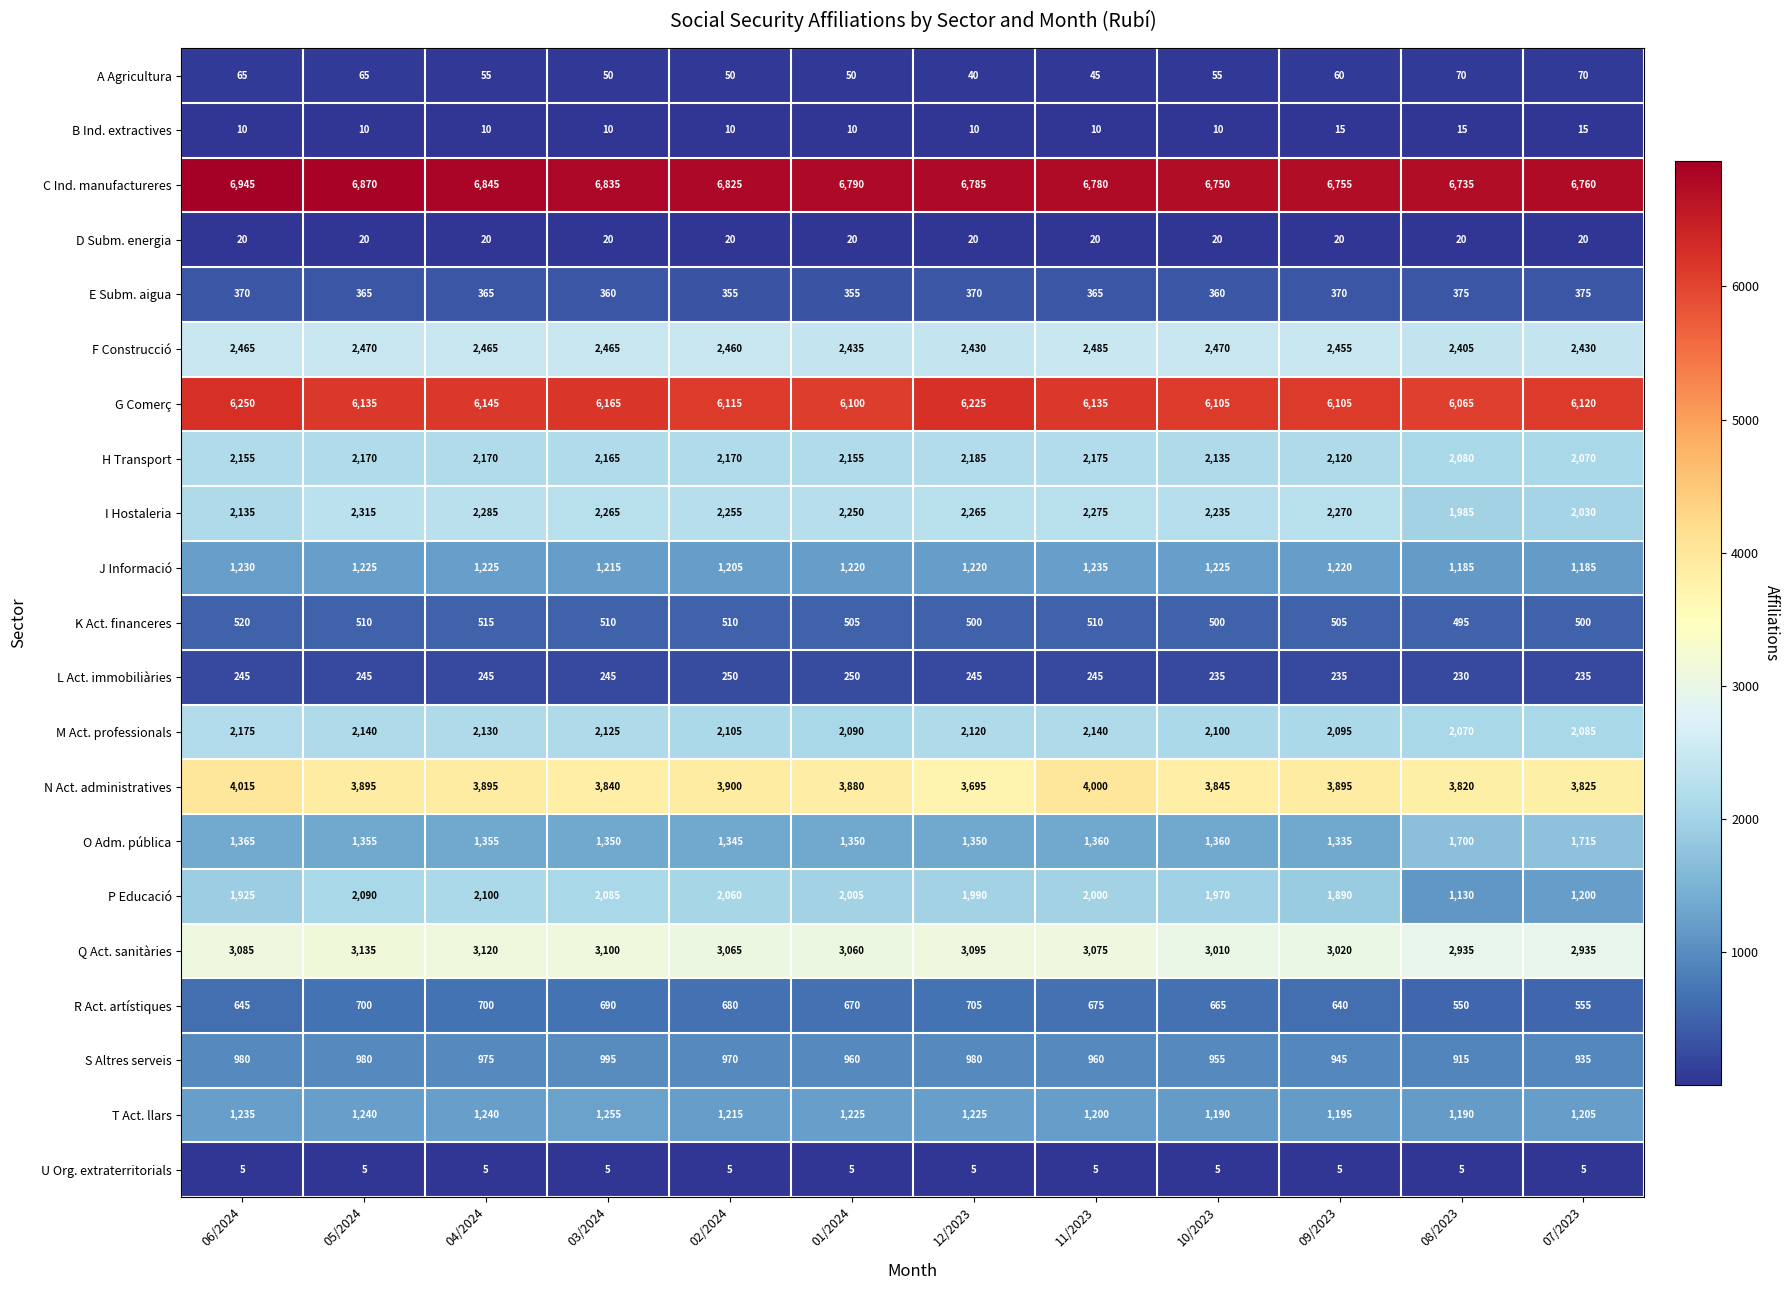

Which series changed the most between 05/2024 and 02/2024?

Q Act. sanitàries